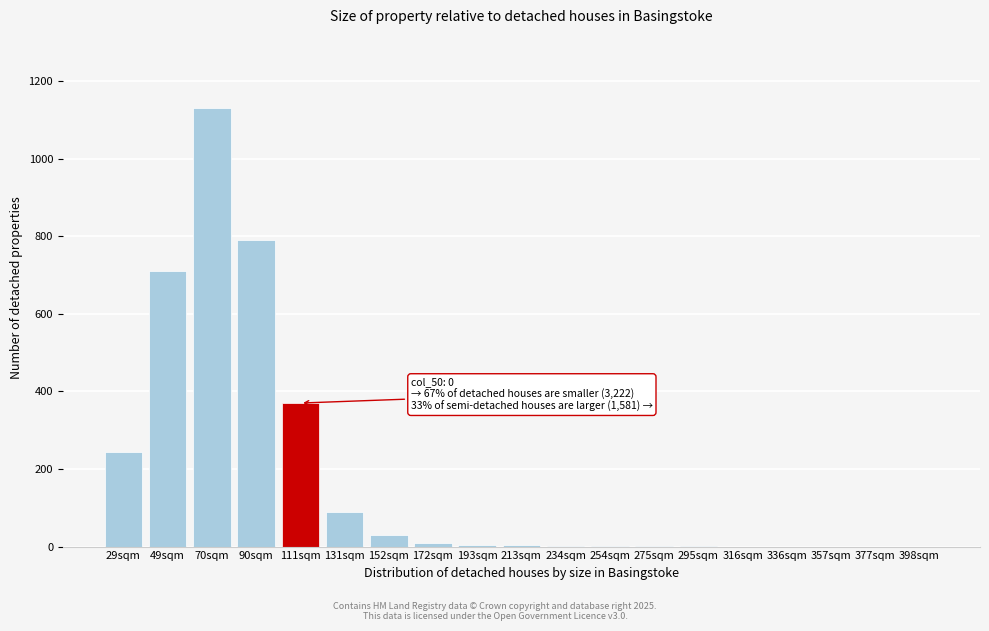

What is the sum of all values?

3388